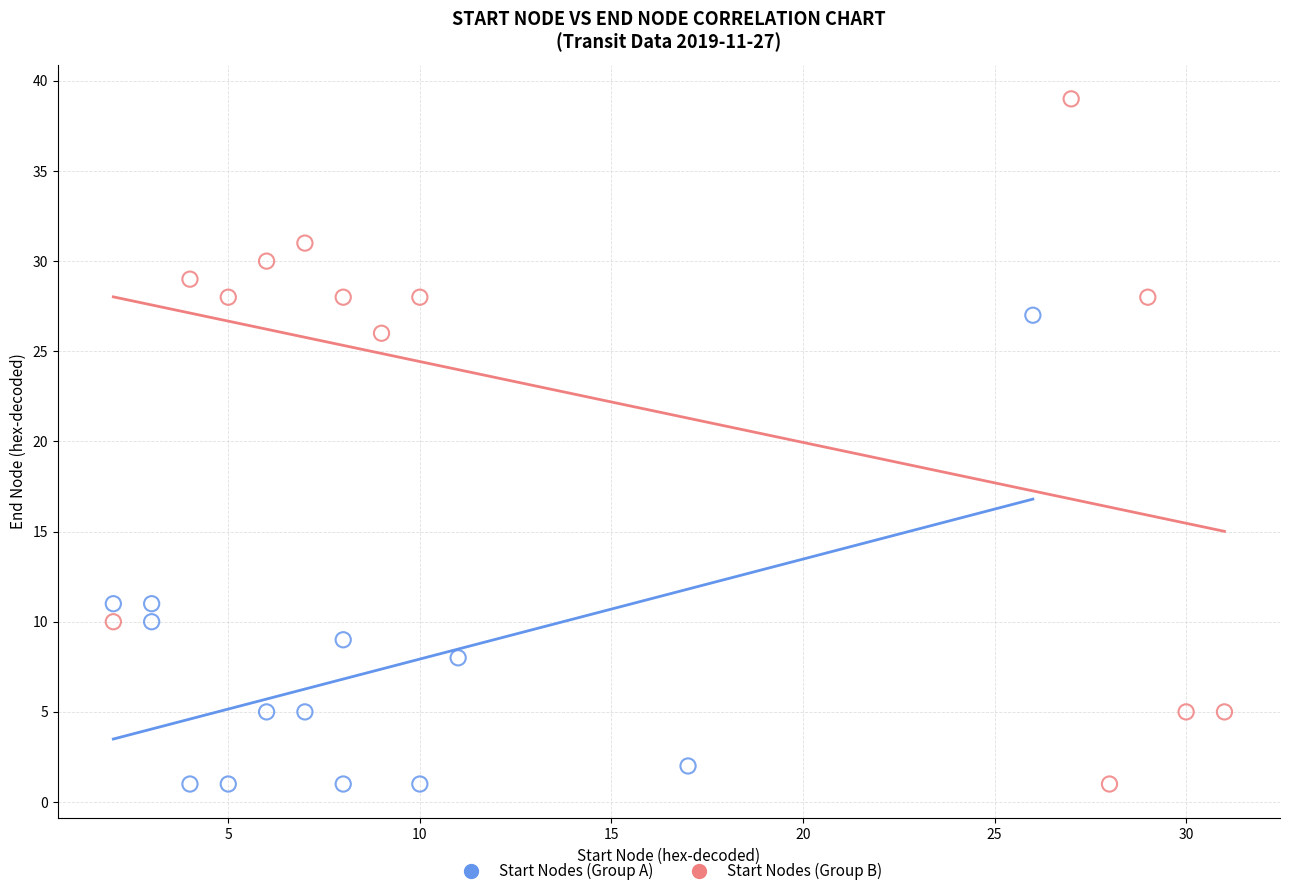

Which series has the widest spread of Y values?

Start Nodes (Group B)